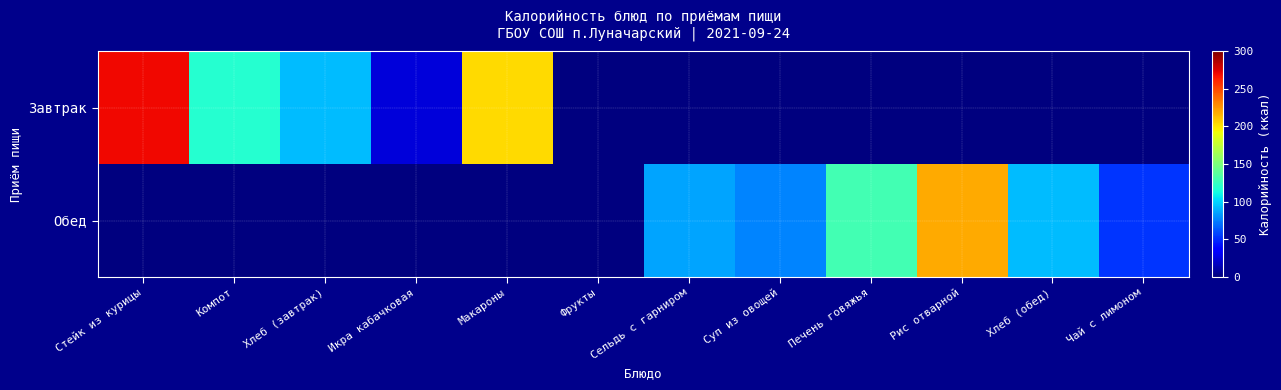

What is the total value across all series at Рис отварной?

219.0